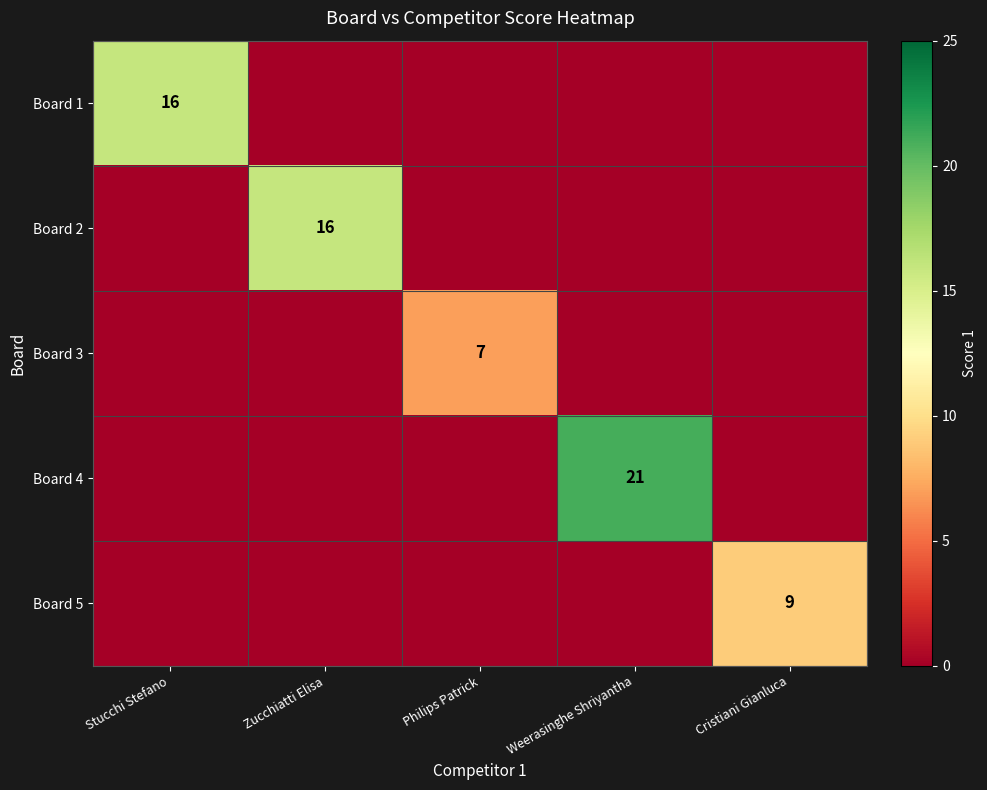

What is the spread (max minus min) of values at Weerasinghe Shriyantha?

21